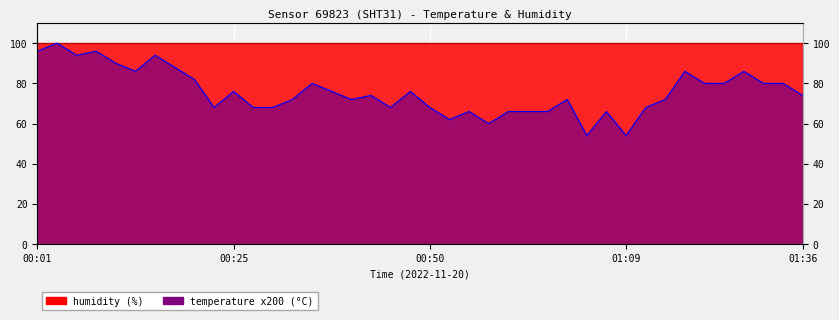

How many categories are shown in the chart?

40